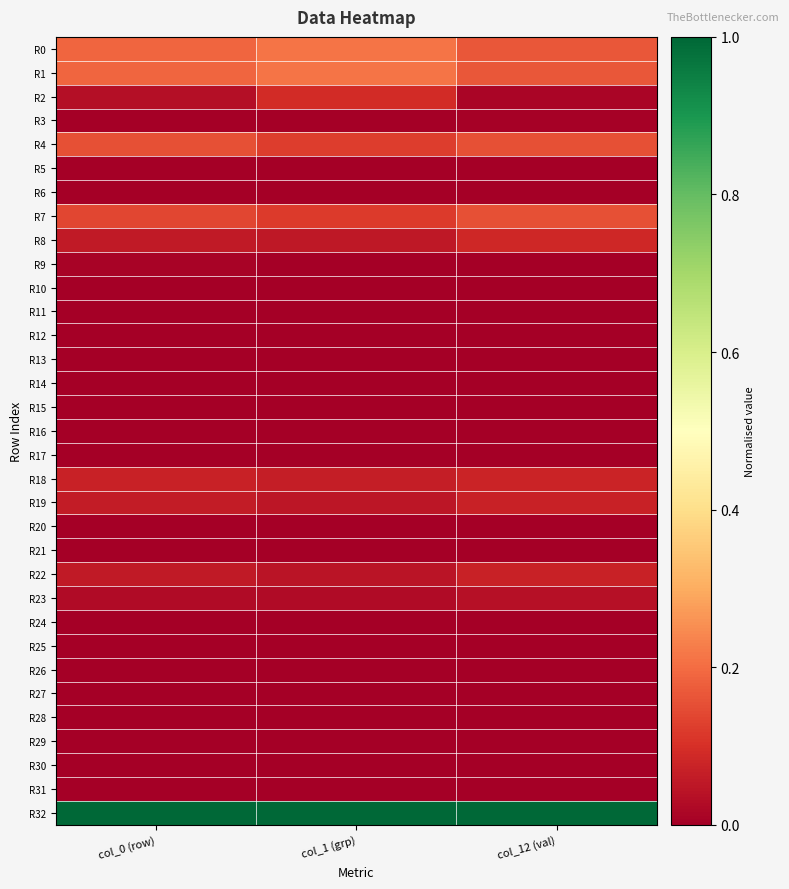

At which category does the chart reach its minimum across all series?

col_1 (grp)